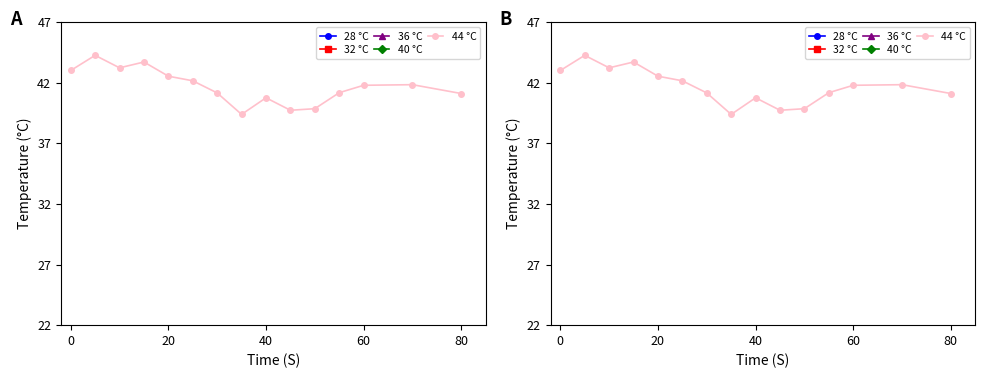

The value of 36 °C at 7 is 172.4. True or false?

False